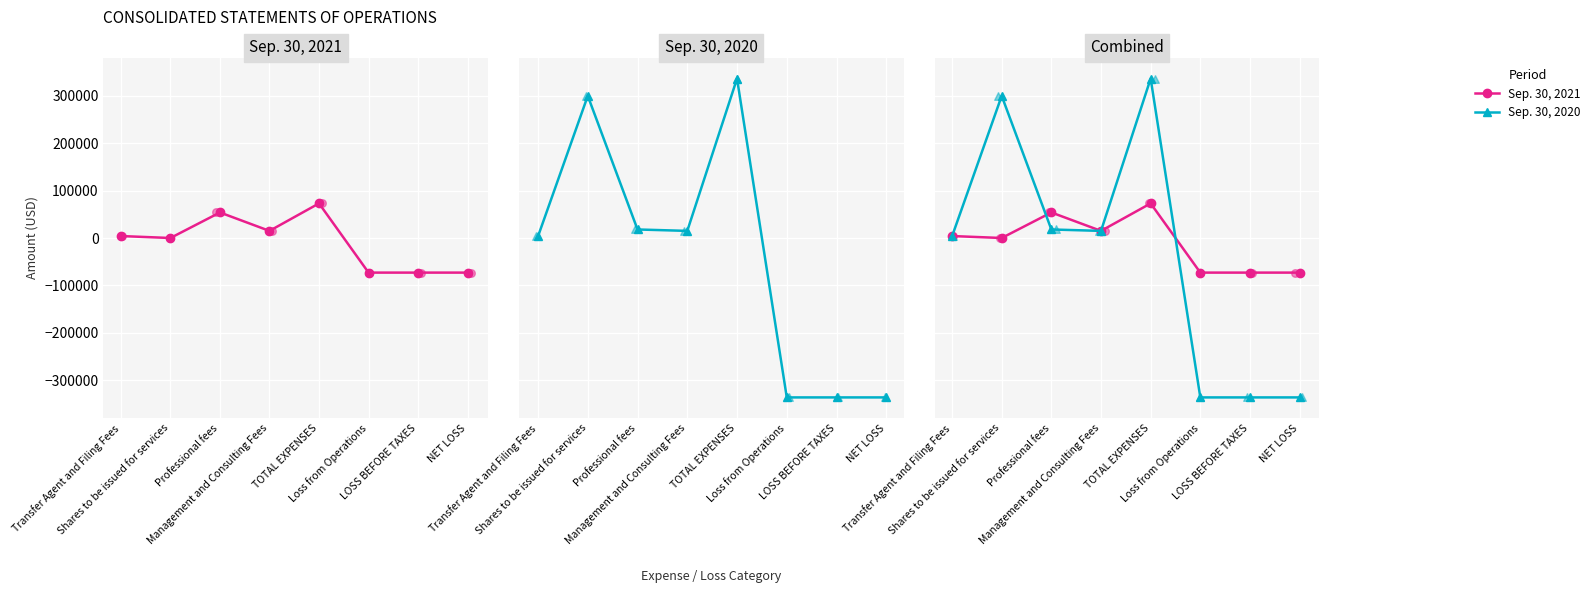

At how many categories does at least one series exceed 63455?

2